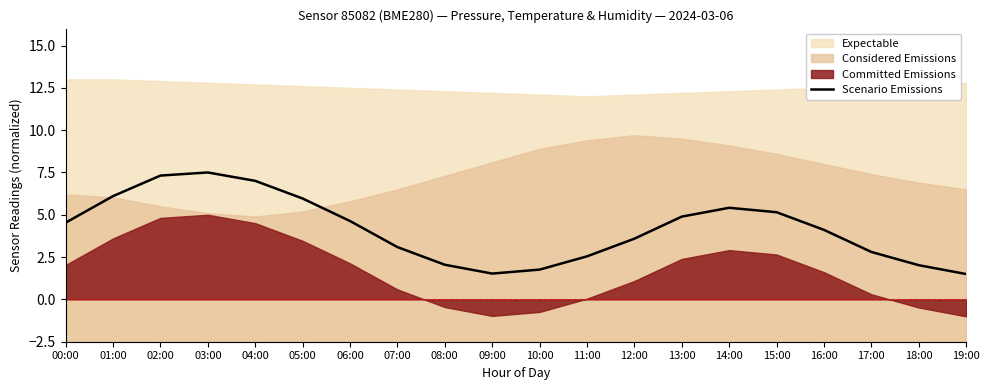

Read the value at 02:00.

7.3